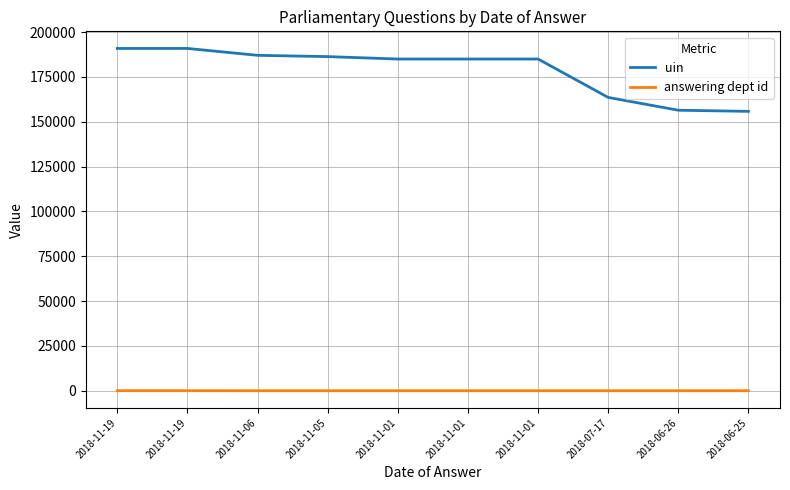

Reading right to left, extract all data points from this chart.

uin: 155760	156399	163535	184944	184943	184942	186294	187007	190841	190840
answering dept id: 16	1	1	1	1	1	1	1	27	27